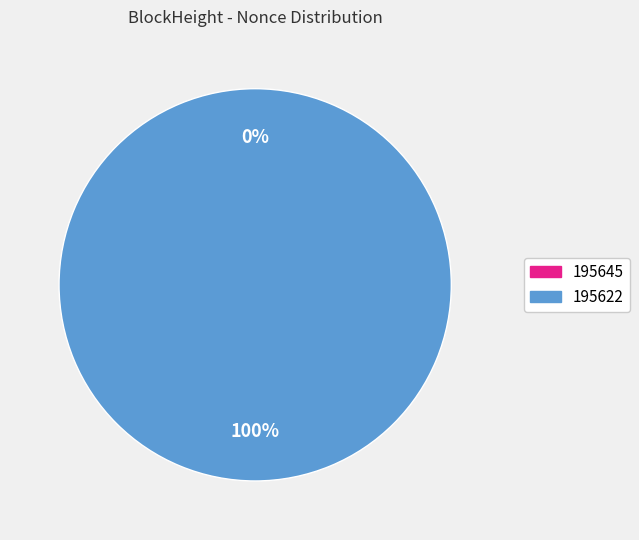

What is the majority slice?

195622